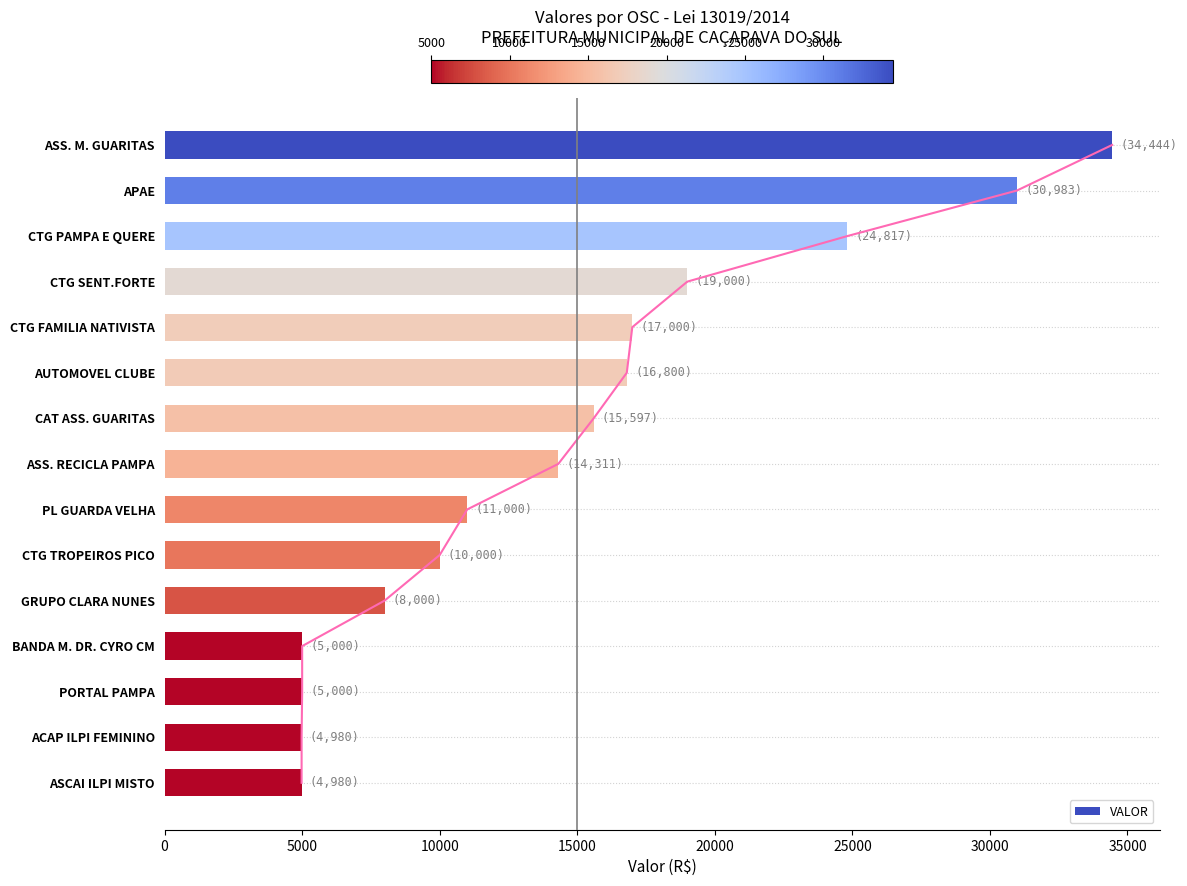

What is the average value of the VALOR series?

14794.2